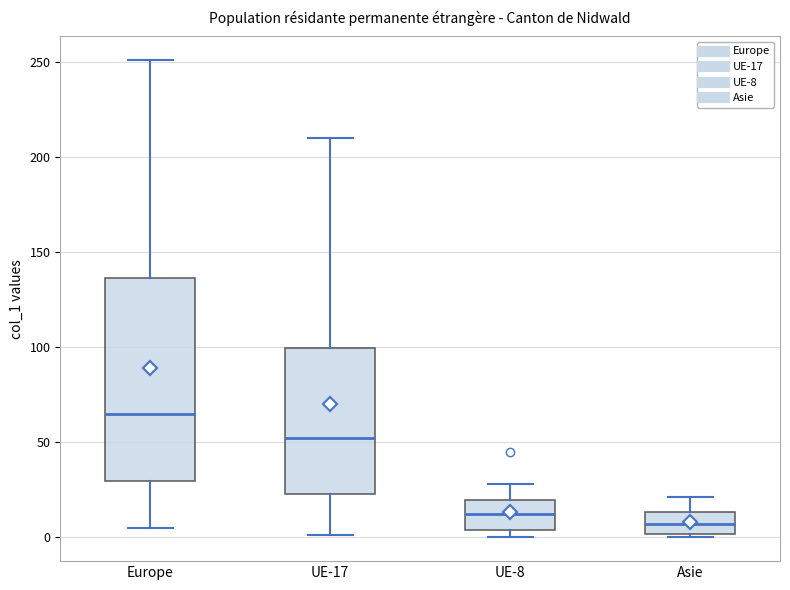

Which box has the lowest median line?

Asie